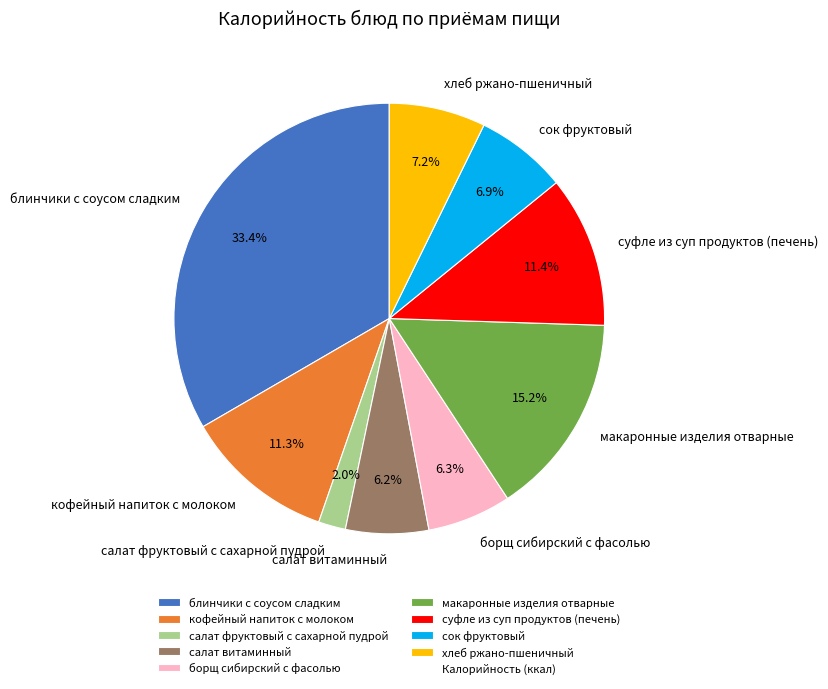

Between салат витаминный and блинчики с соусом сладким, which is larger?

блинчики с соусом сладким